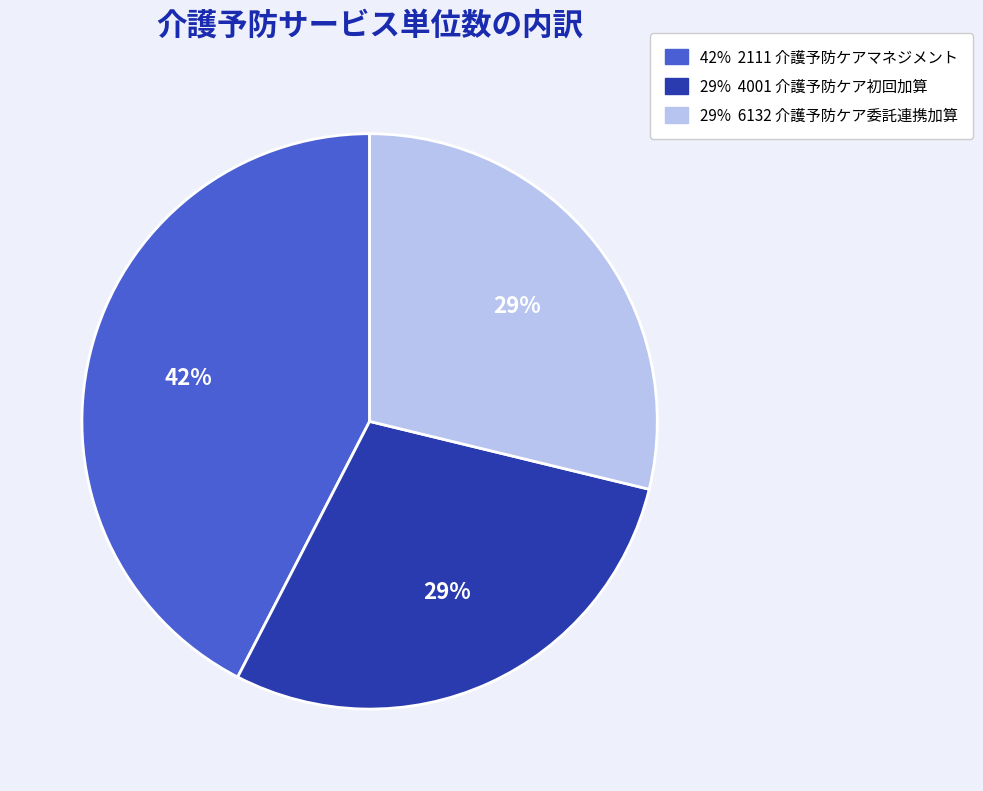

To the nearest percent, what is the average slice percentage?

33%